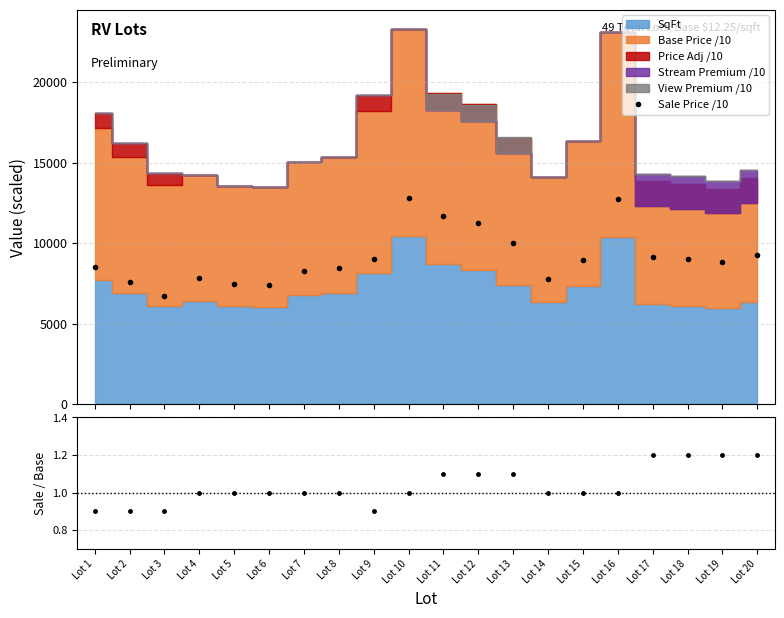

Which has a higher value, Lot 14 or Lot 11?

Lot 11